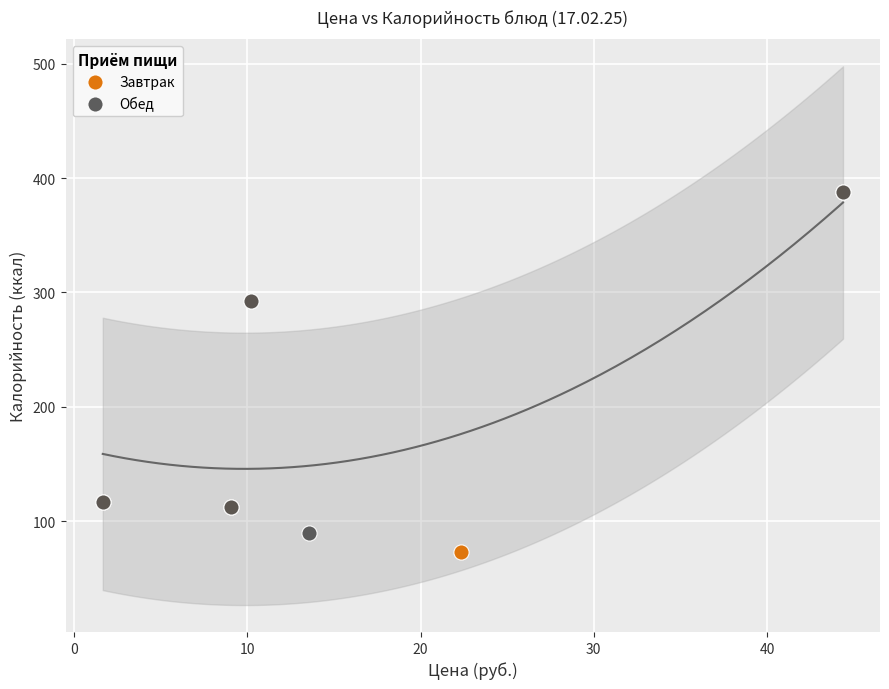

Which series has the largest Y range (max minus min)?

Завтрак